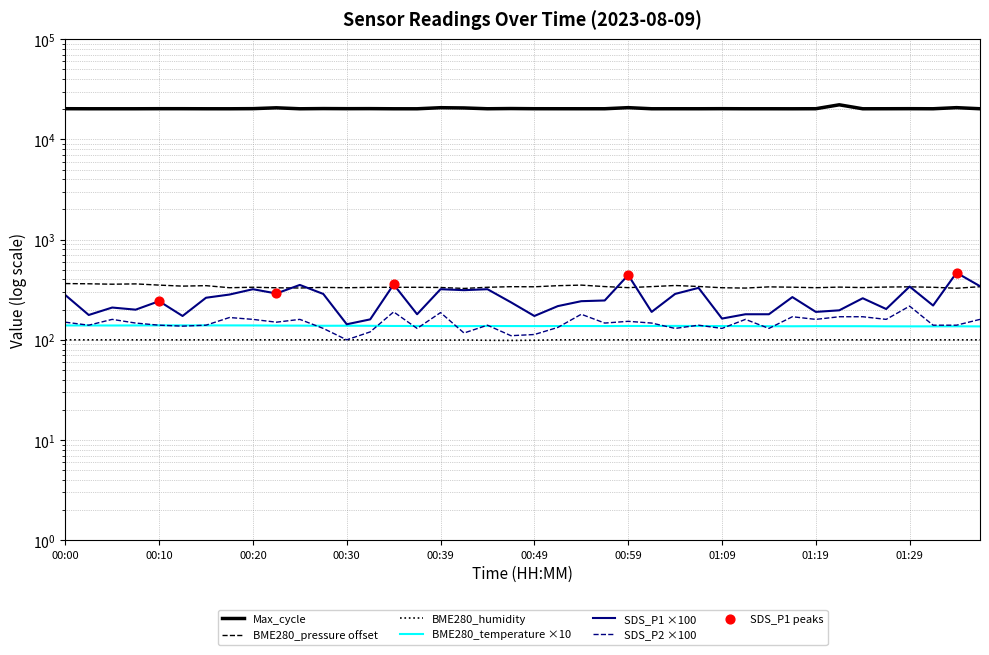

What is the total value across all series at 00:00?

21260.4